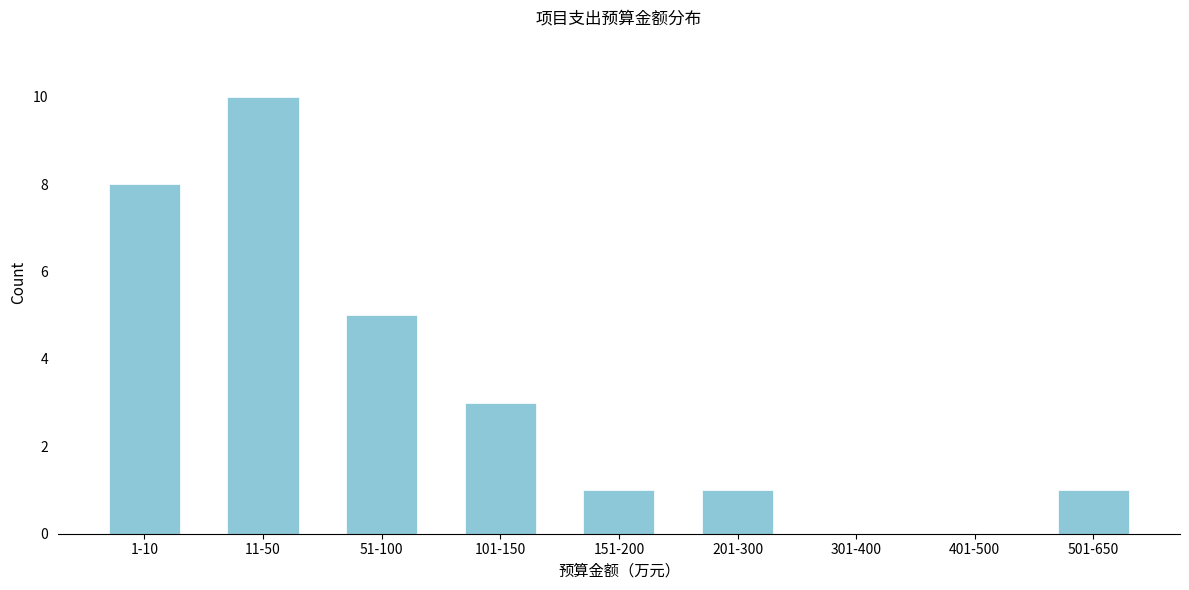

Reading left to right, list all the values displayed in this chart.

1-10=8	11-50=10	51-100=5	101-150=3	151-200=1	201-300=1	301-400=0	401-500=0	501-650=1